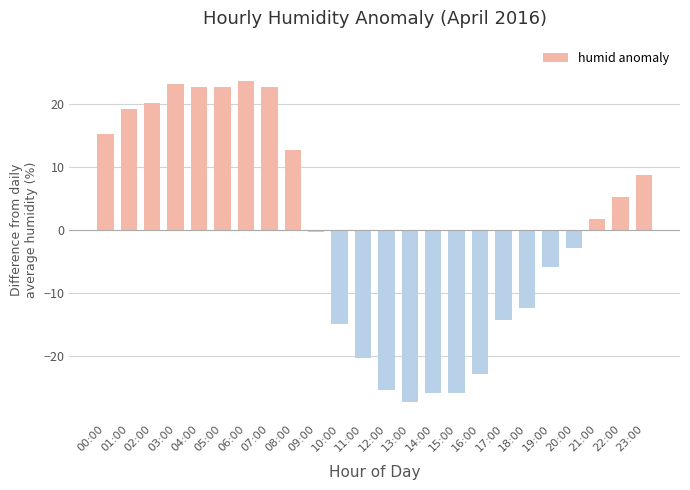

What is the label of the 13th bar from the left?

12:00